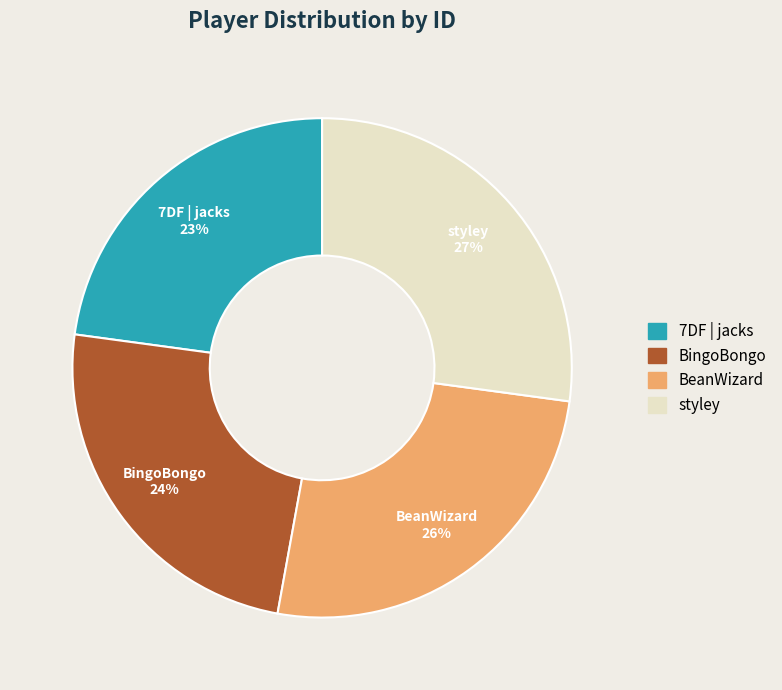

How many segments does this pie chart have?

4